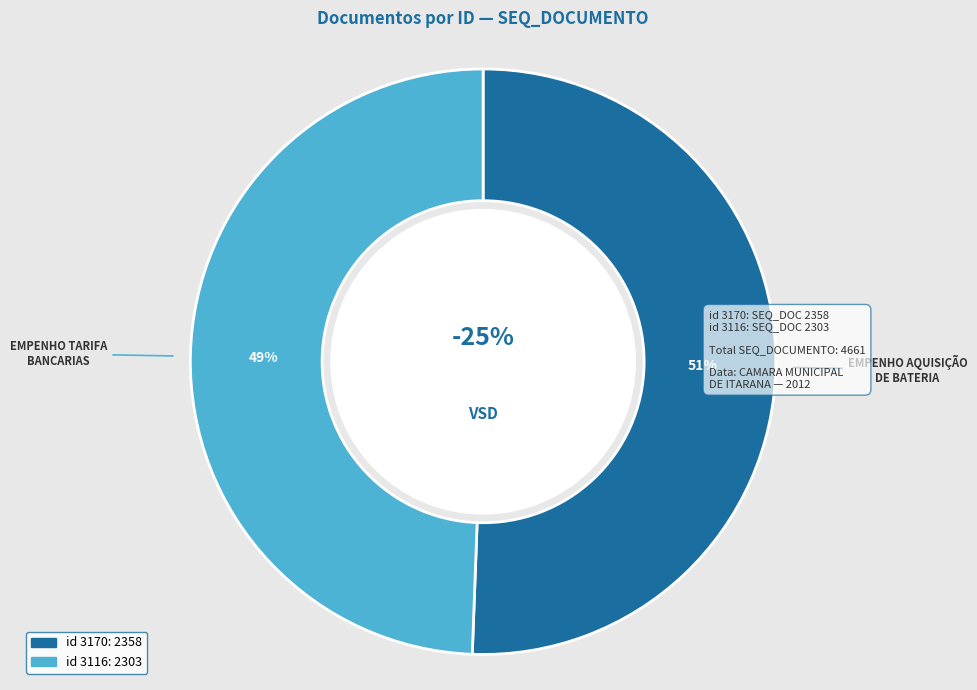

What percentage is NOT represented by 3116?

50.6%